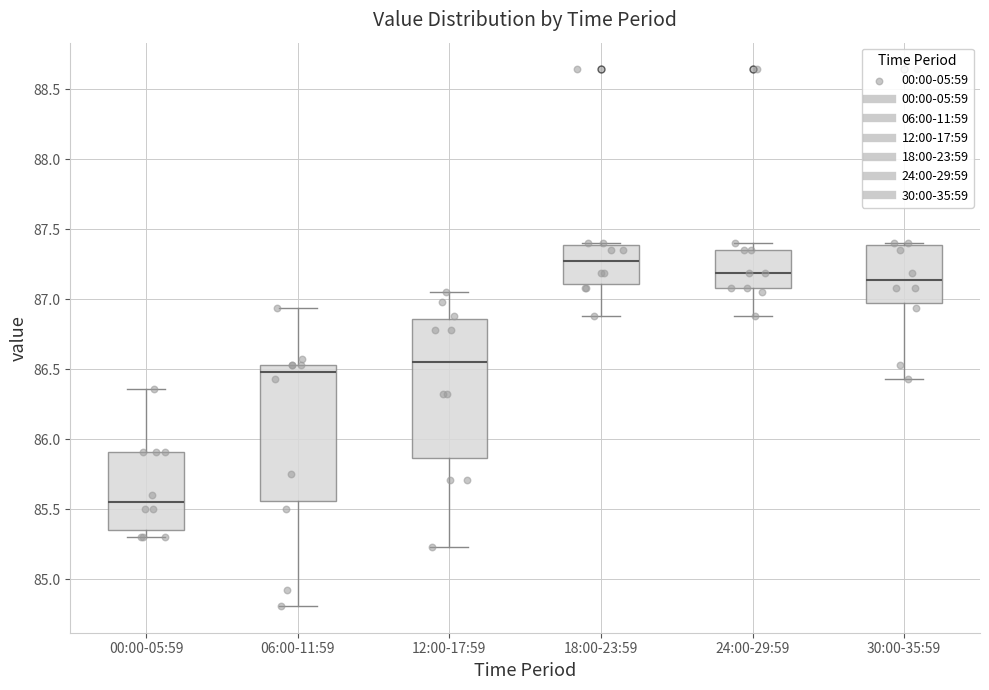

Reading left to right, read every box against the y-axis: the position of its median line, the range the box covers, and the ends of its whiskers. The values are not printed on the chart, so give them approximately, as read against the axis.

00:00-05:59: median 85.55, box 85.35 to 85.90, whiskers 85.30 to 86.35
06:00-11:59: median 86.50, box 85.55 to 86.55, whiskers 84.80 to 86.95
12:00-17:59: median 86.55, box 85.85 to 86.85, whiskers 85.25 to 87.05
18:00-23:59: median 87.25, box 87.10 to 87.40, whiskers 86.90 to 87.40
24:00-29:59: median 87.20, box 87.10 to 87.35, whiskers 86.90 to 87.40
30:00-35:59: median 87.15, box 87.00 to 87.40, whiskers 86.45 to 87.40